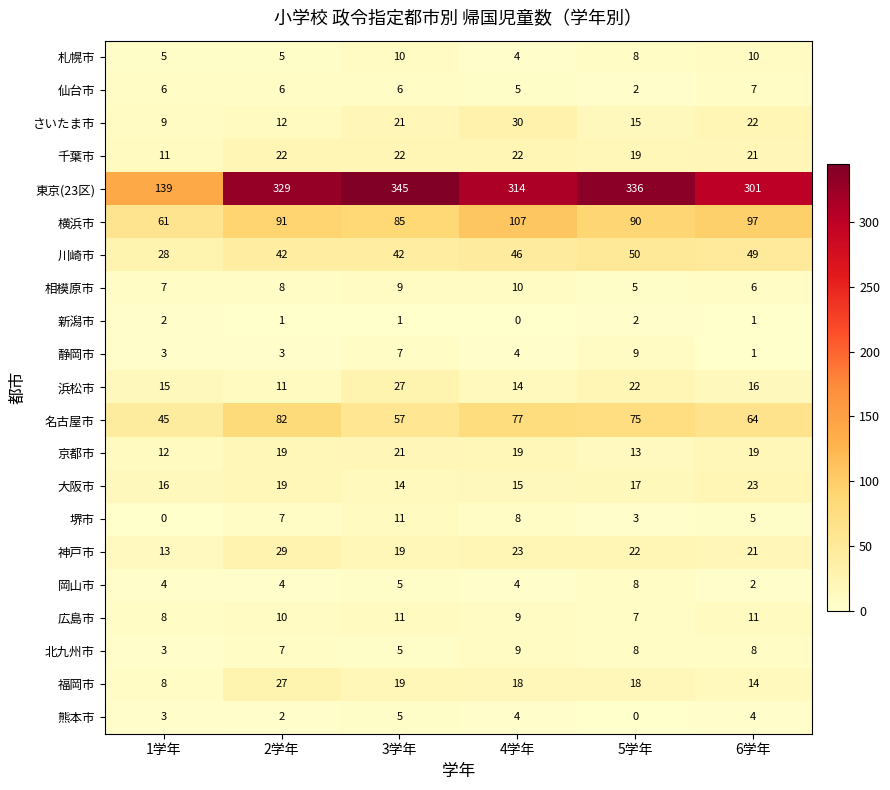

Is the value of 浜松市 at 3学年 greater than the value of 京都市 at 5学年?

Yes